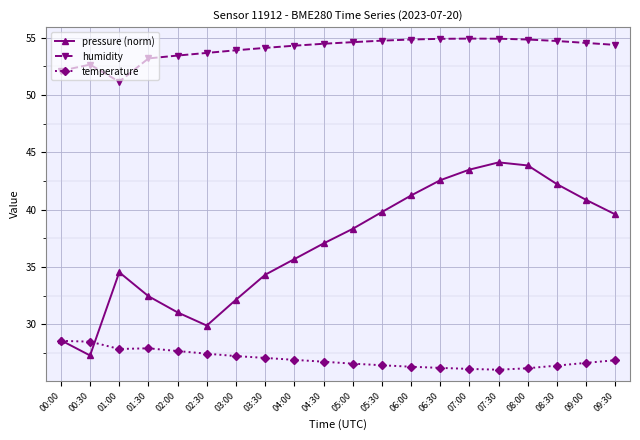

What is the difference between the humidity values at 00:30 and 09:00?

1.9